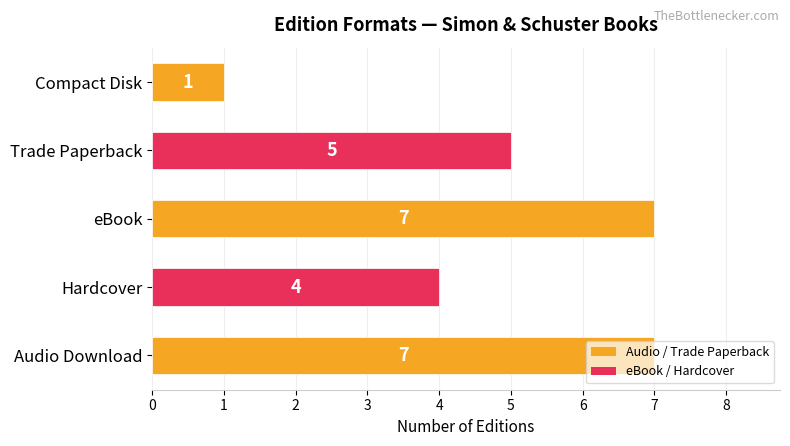

Does the chart contain stacked bars?

No